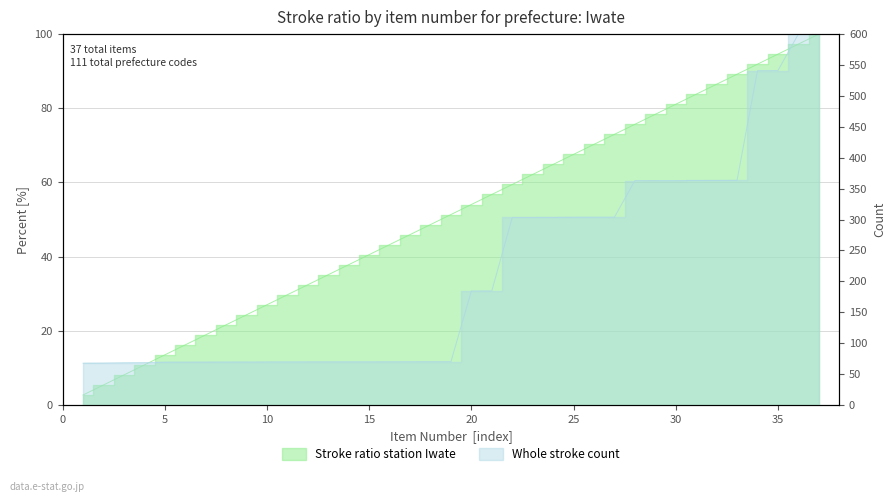

Rank the series by their average value, from highest to lowest.

Whole stroke count, Stroke ratio station